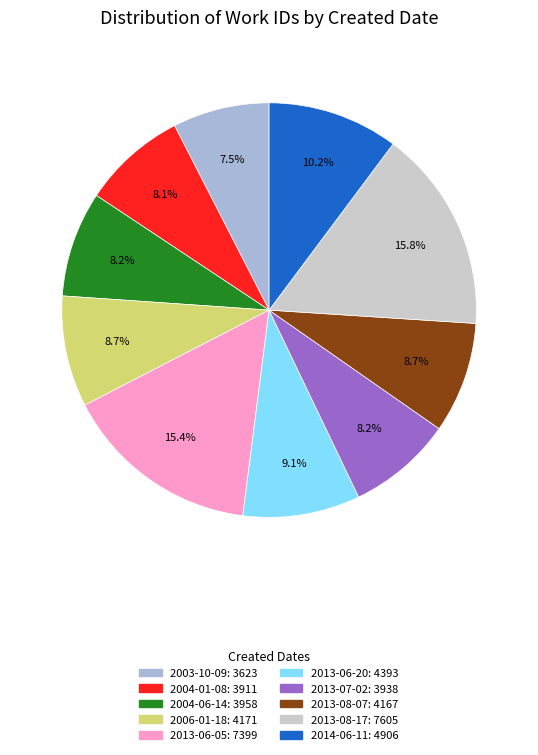

Which category has the smallest portion of the pie?

2003-10-09